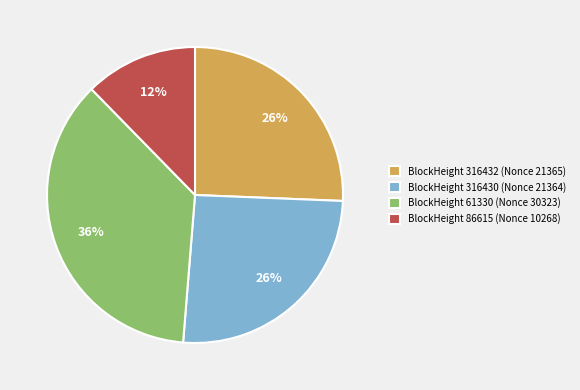

Do BlockHeight 316432 (Nonce 21365) and BlockHeight 61330 (Nonce 30323) together represent more than half of the pie?

Yes